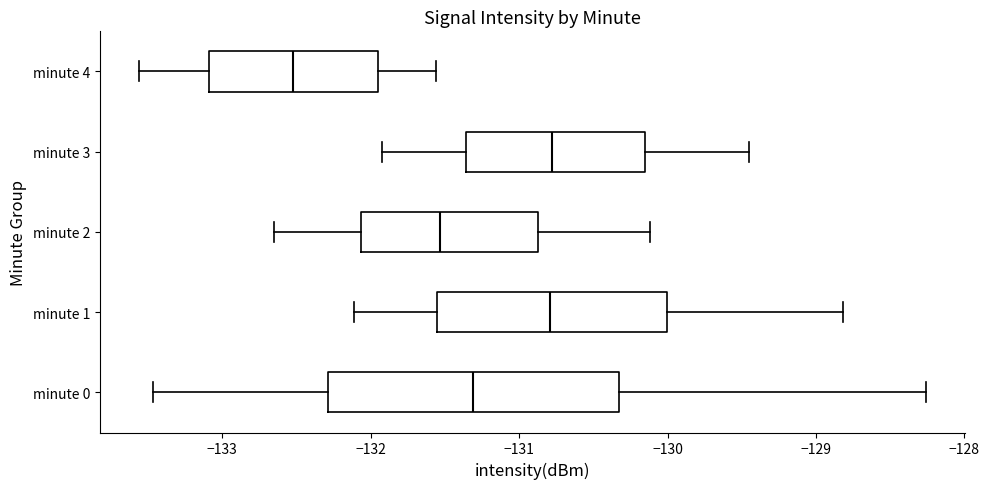

Where is the right edge of the box for minute 2 on the x-axis? The values are not printed on the chart, so give them approximately, as read against the axis.

-130.9